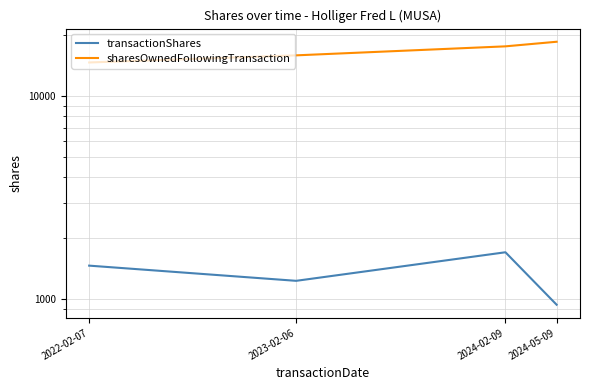

Rank the categories by transactionShares value from lowest to highest.

2024-05-09, 2023-02-06, 2022-02-07, 2024-02-09